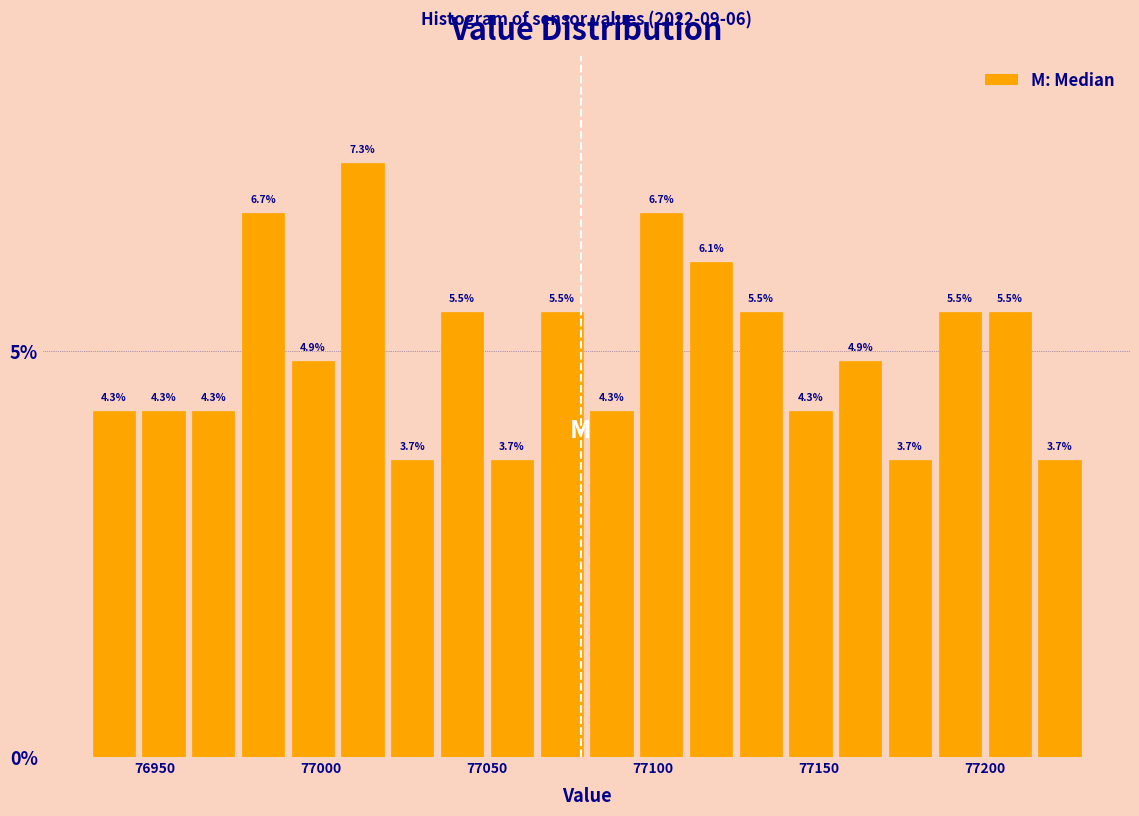

Read against the x-axis, roughly where is the centre of the tallest bar?

77015